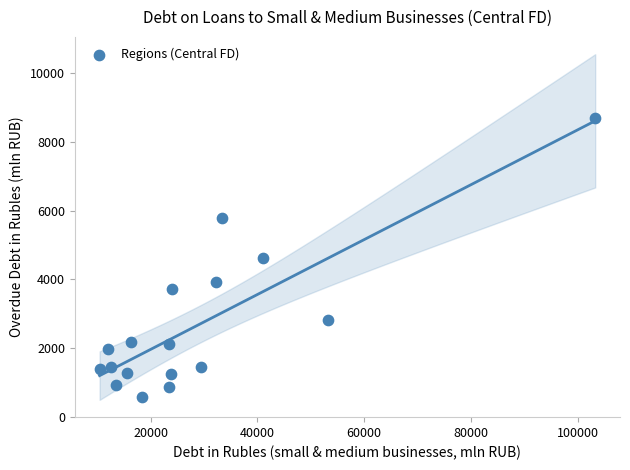

What is the range of X values (max minus min)?

92874